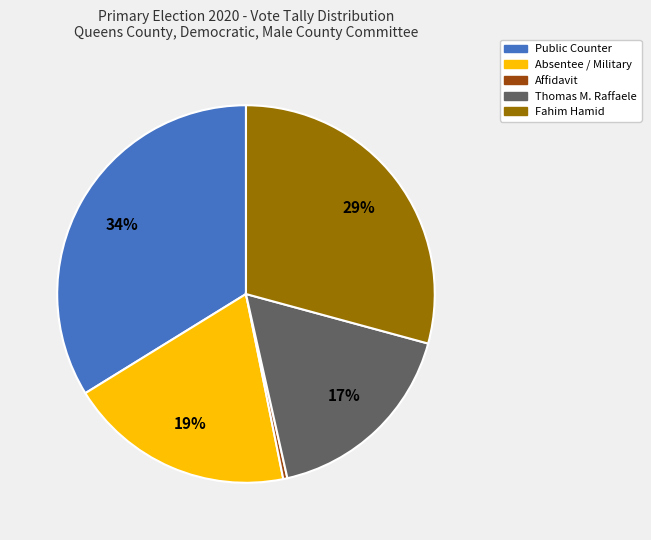

Count the number of slices in the pie.

5